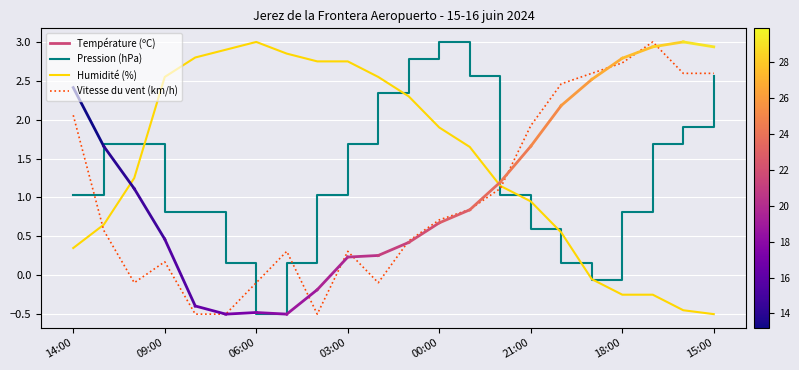

What is the maximum value shown in the chart?

3.0